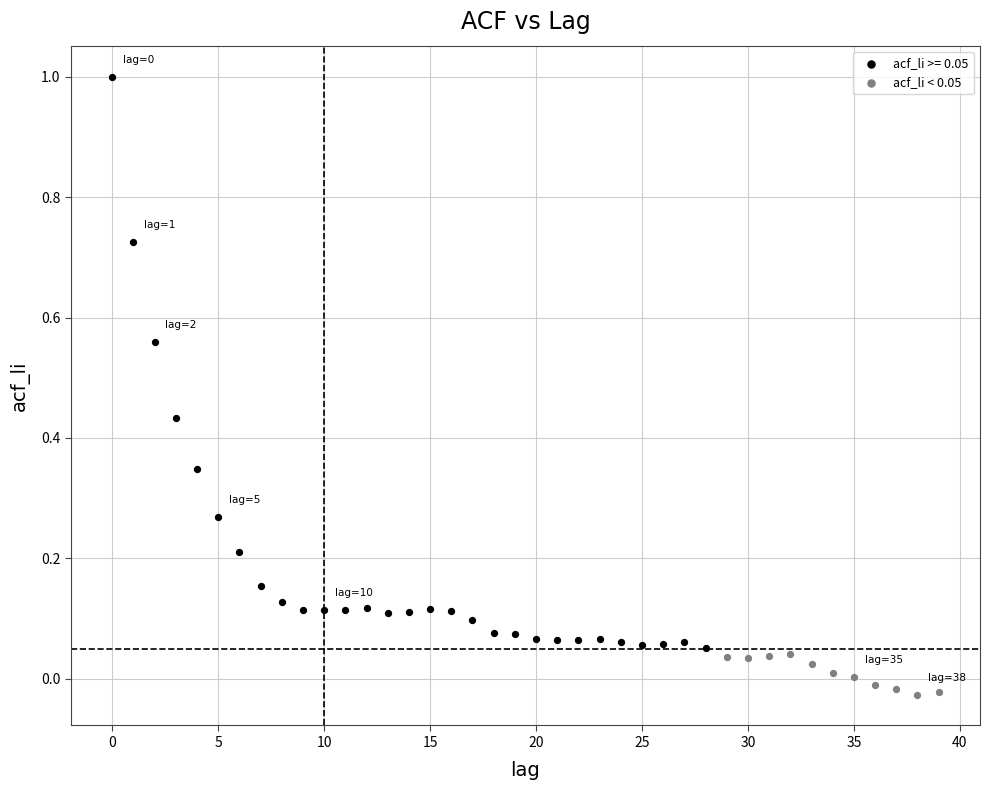

Which series reaches the maximum Y coordinate?

acf_li >= 0.05